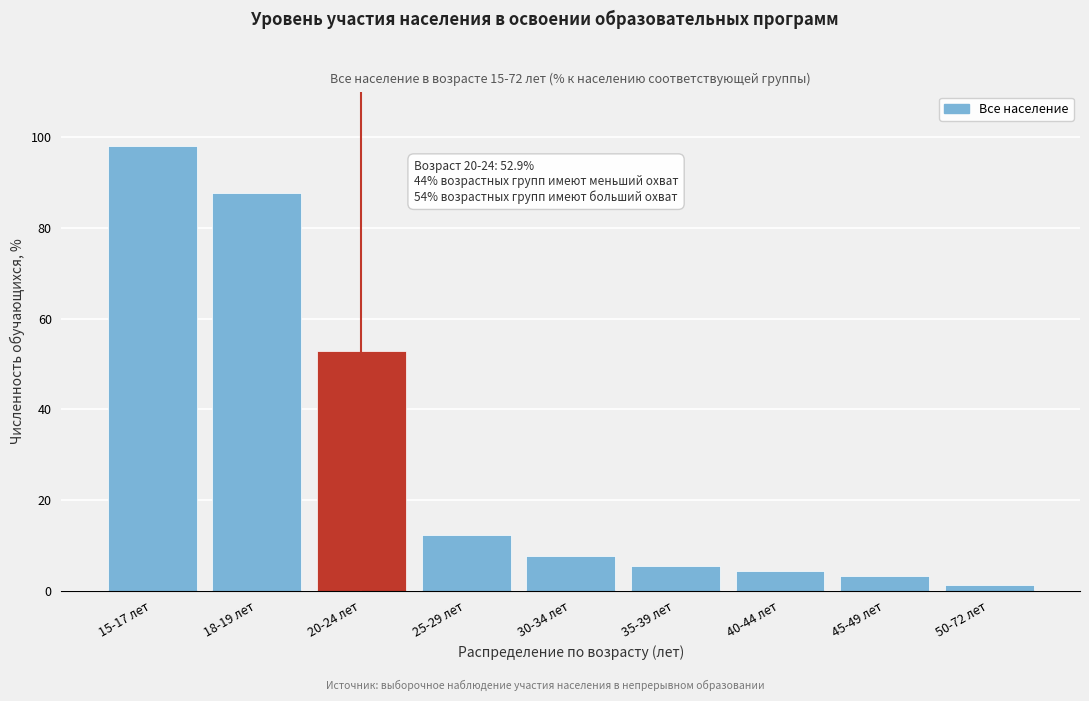

Reading right to left, extract all data points from this chart.

50-72 лет=1.3	45-49 лет=3.3	40-44 лет=4.4	35-39 лет=5.4	30-34 лет=7.6	25-29 лет=12.3	20-24 лет=52.9	18-19 лет=87.6	15-17 лет=98.1